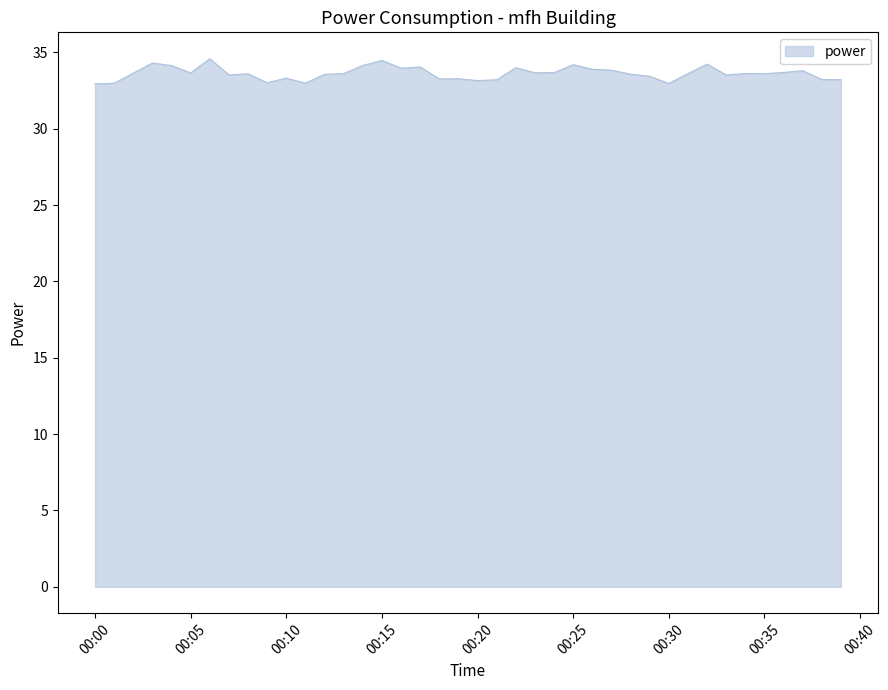

What is the smallest value displayed?

32.9